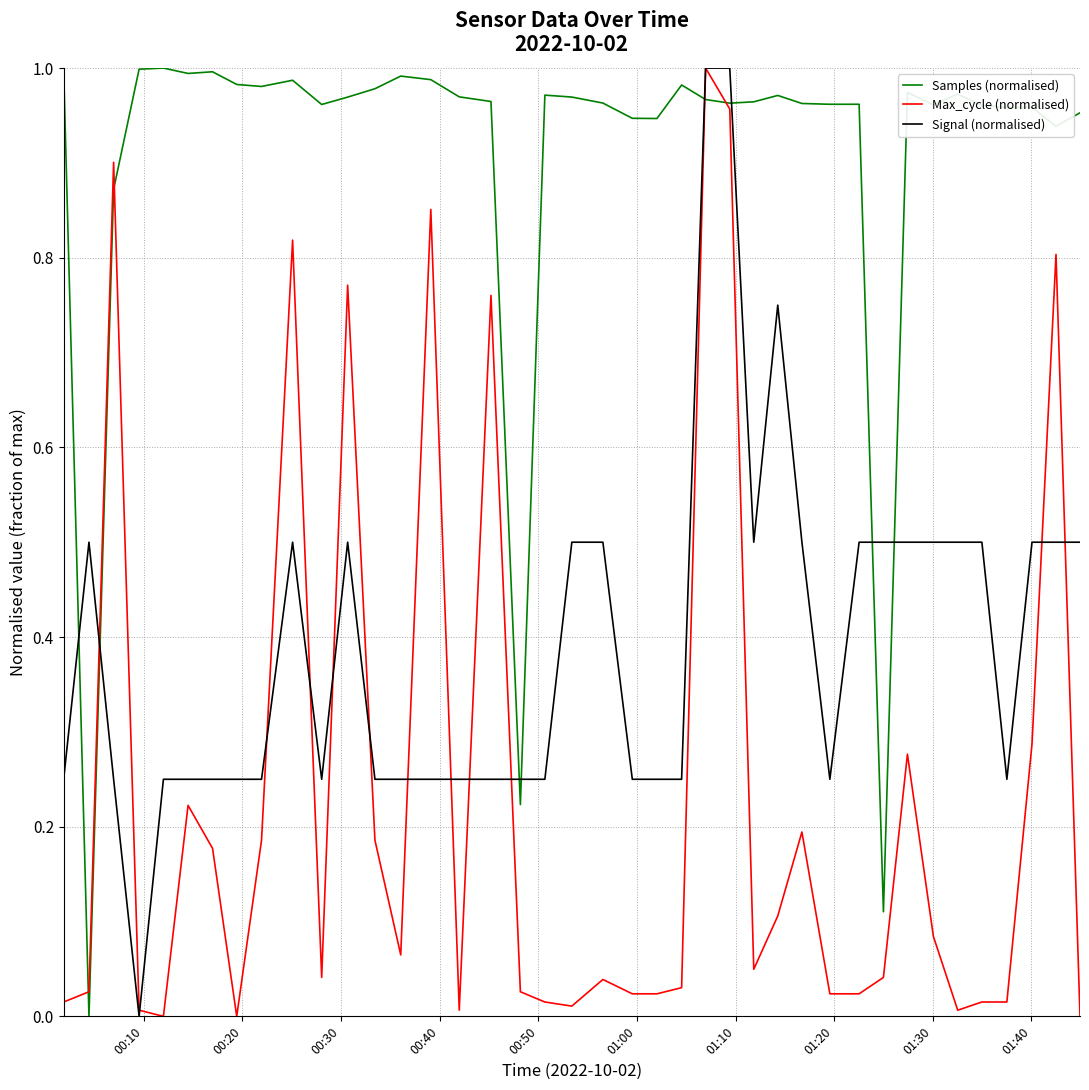

List the series in order of their overall mean, highest first.

Samples (normalised), Signal (normalised), Max_cycle (normalised)